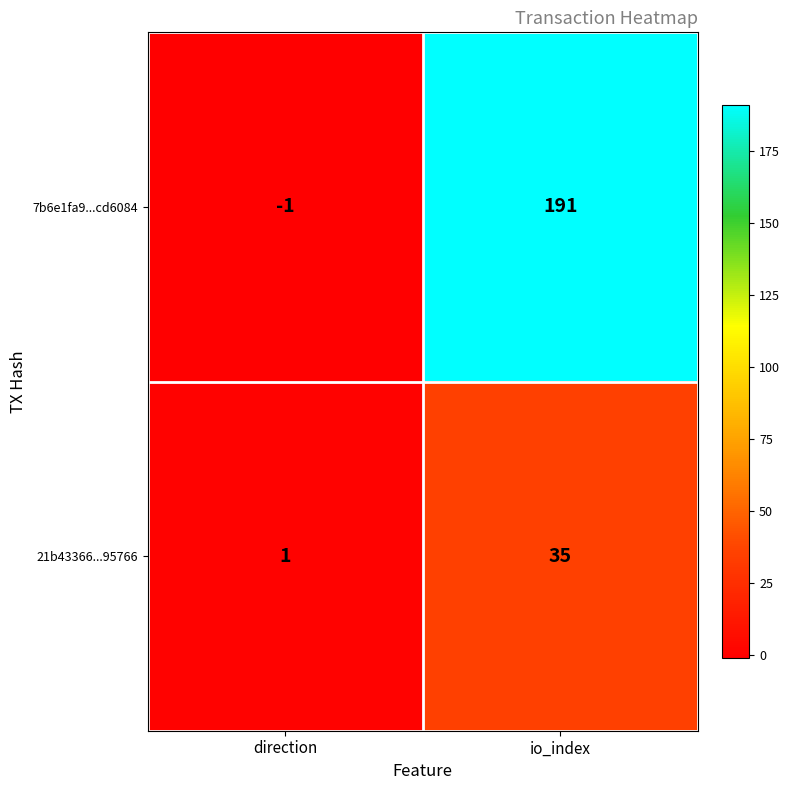

Which series has the largest range (max minus min)?

7b6e1fa9...cd6084